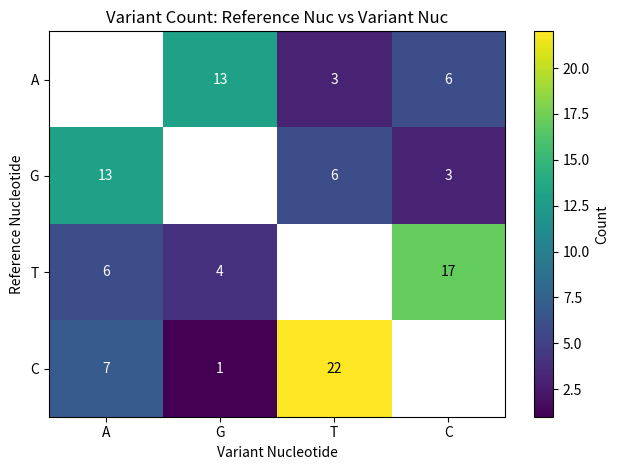

What is the sum of the G values at T and A?

19